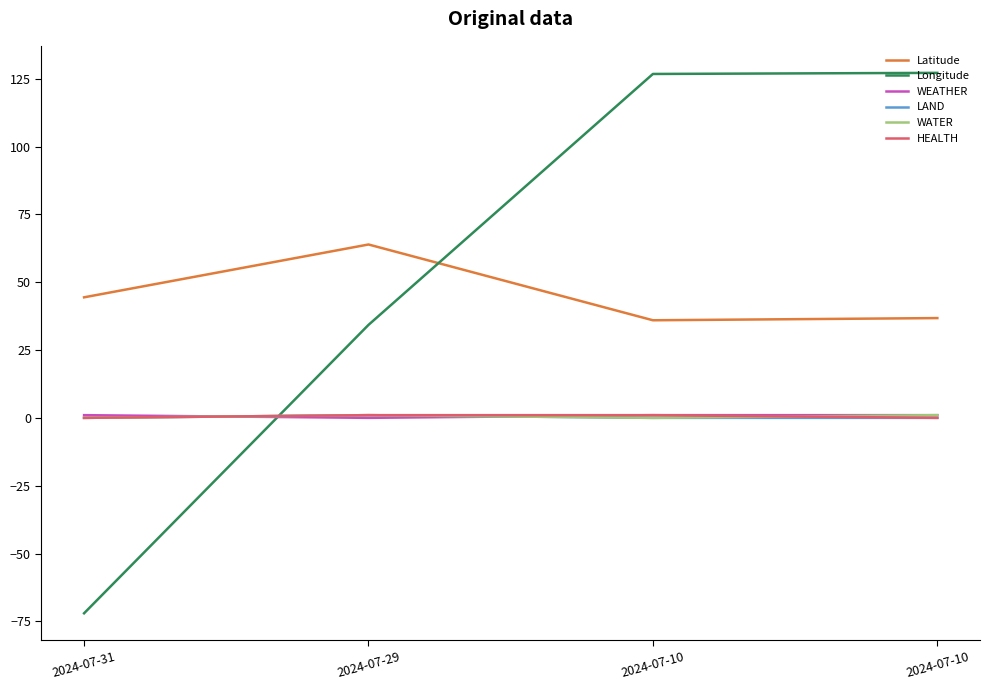

The value of Longitude at 2024-07-29 is 34.3. True or false?

True